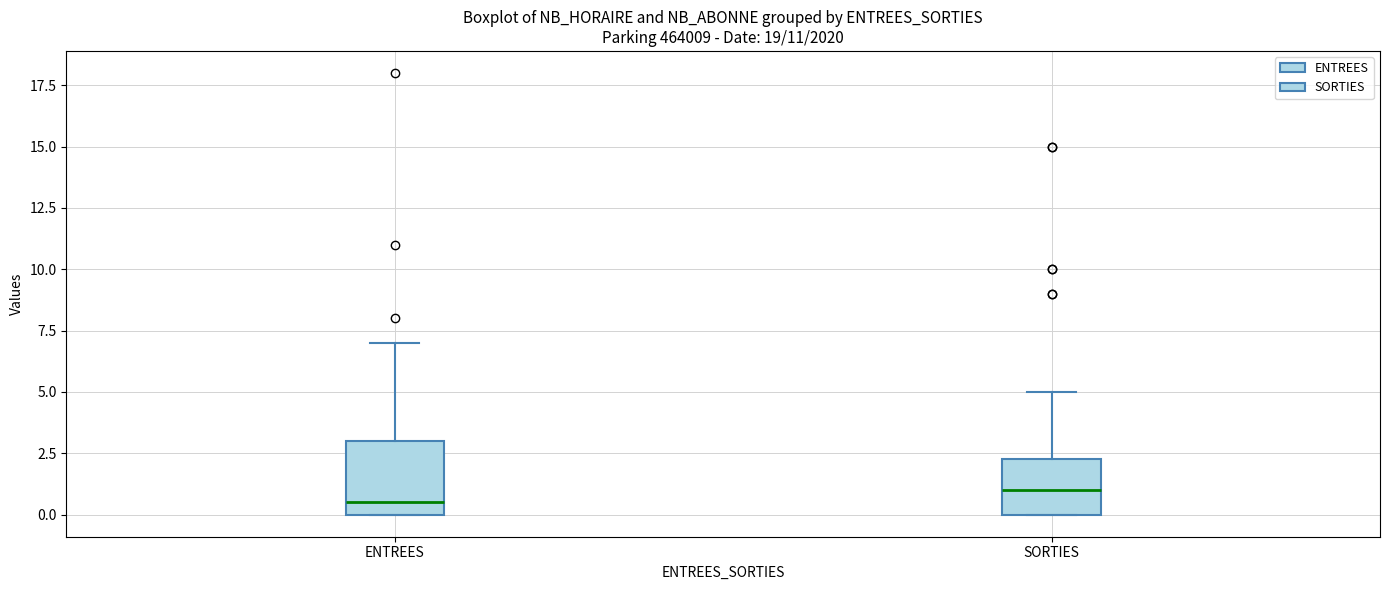

Which box is the tallest, from its lower edge to its upper edge?

ENTREES